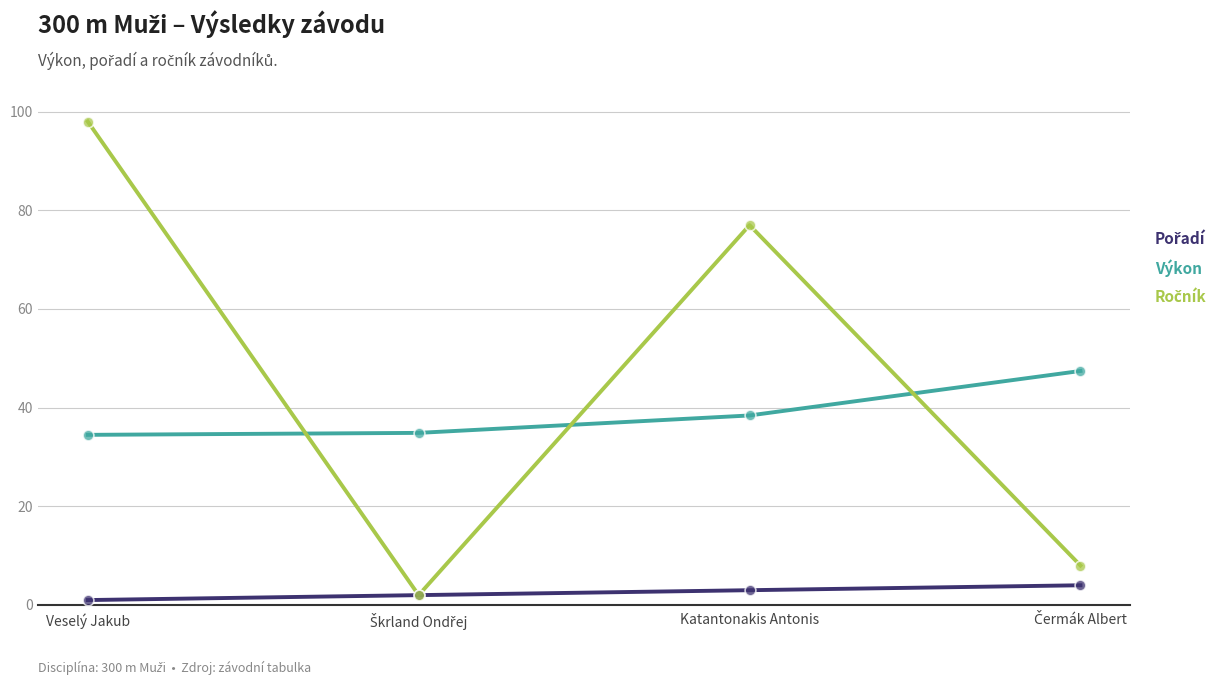

True or false: Výkon has a value of 54.2 at Katantonakis Antonis.

False